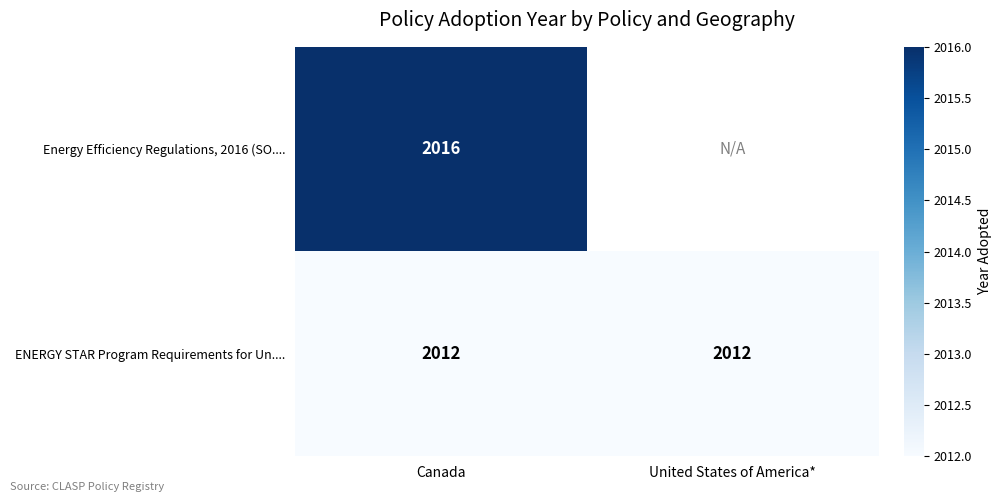

At Canada, list the series in order from smallest to largest.

ENERGY STAR Program Requirements for Un...., Energy Efficiency Regulations, 2016 (SO....